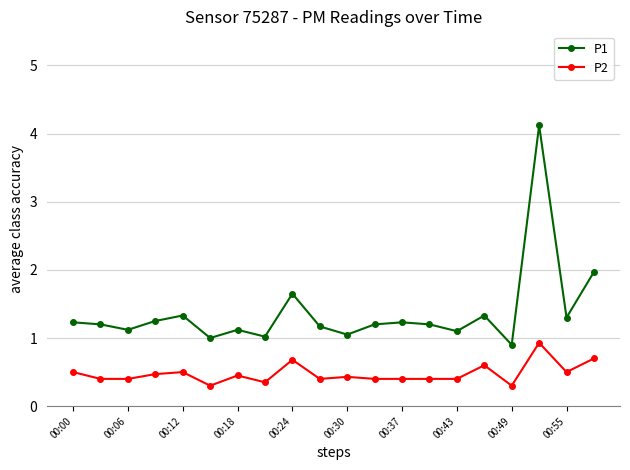

True or false: P2 has more than 0 interior local peaks.

True